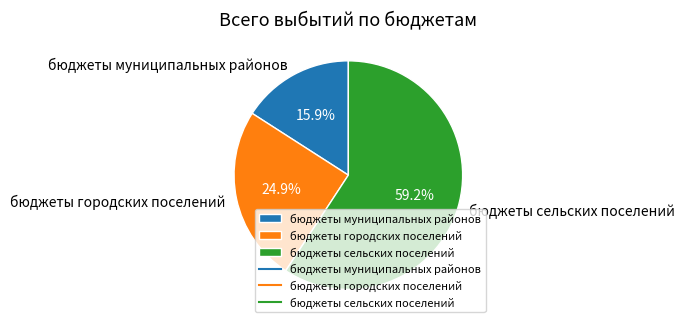

To the nearest percent, what is the difference between the largest and smallest slice percentages?

43%